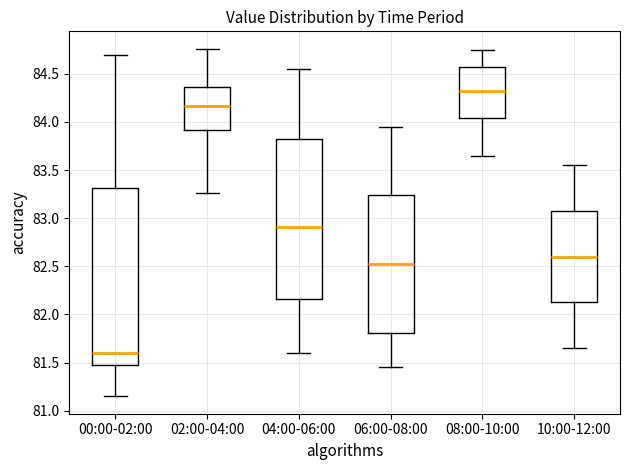

Where does the upper whisker of the box for 02:00-04:00 end on the y-axis? The values are not printed on the chart, so give them approximately, as read against the axis.

84.75